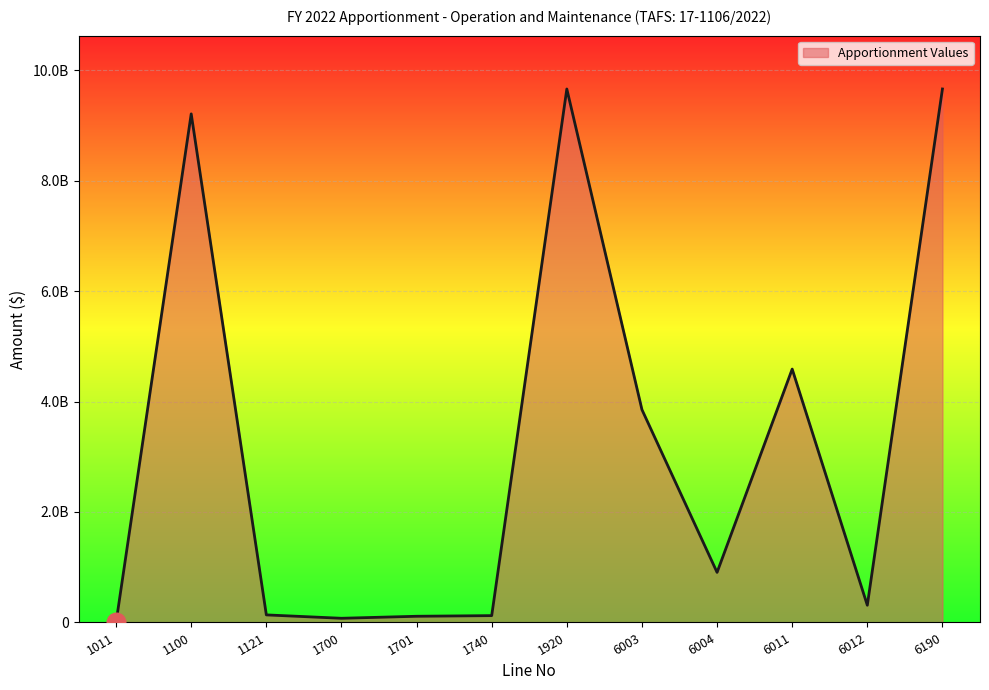

What is the change in value from 1920 to 6012?

-9345835100